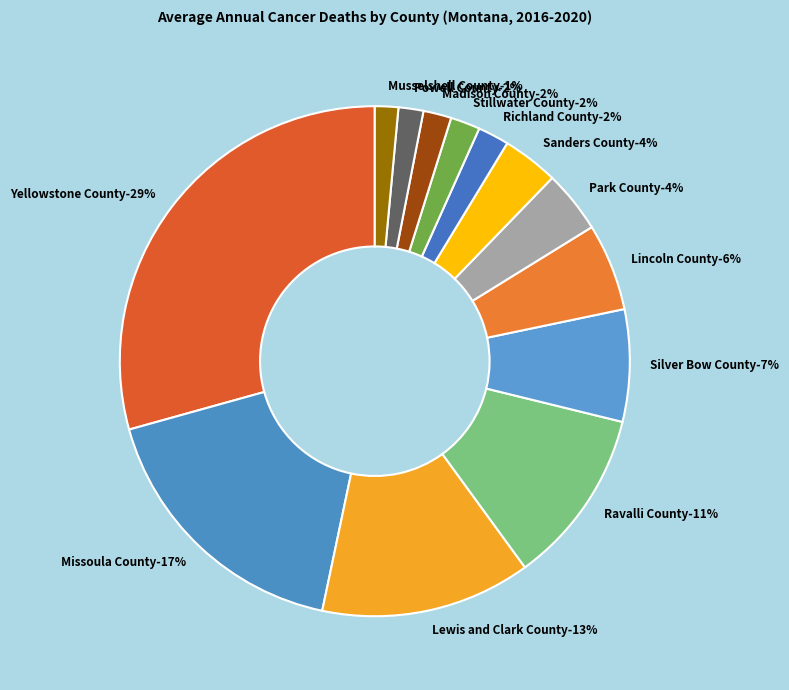

How much of the chart is everything except Lincoln County?

94.5%